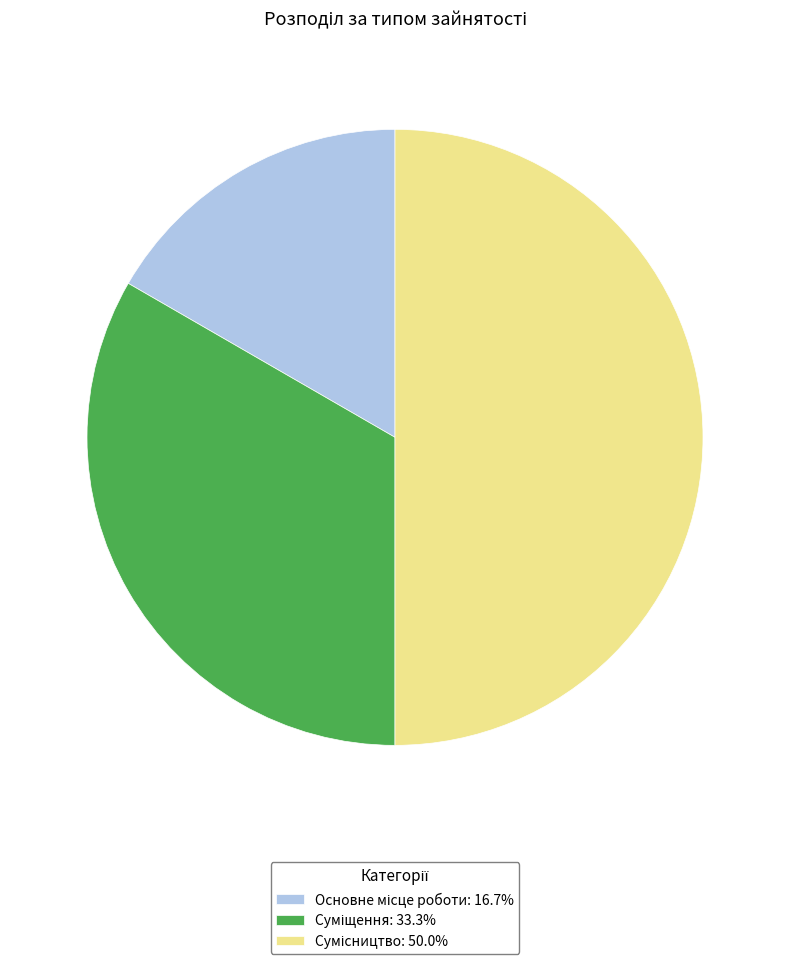

Count the number of slices in the pie.

3